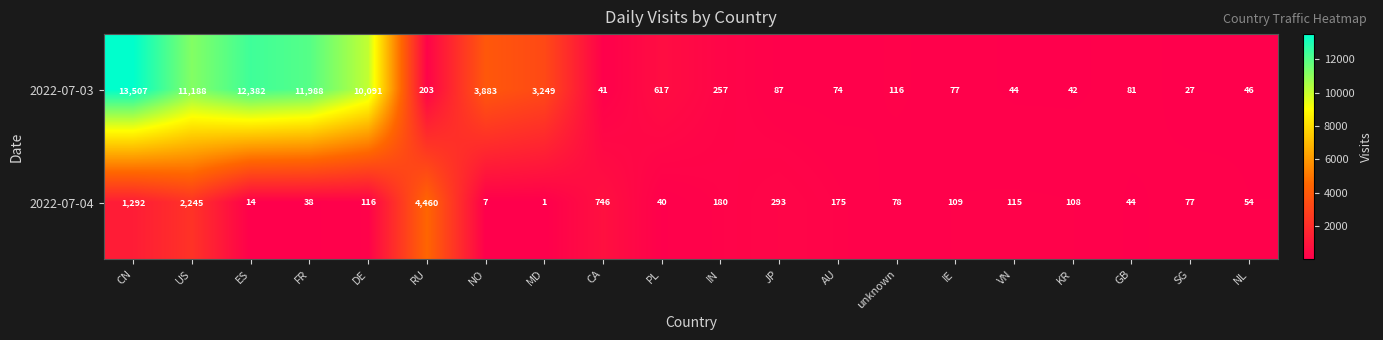

What is the sum of all 2022-07-04 values?

10192